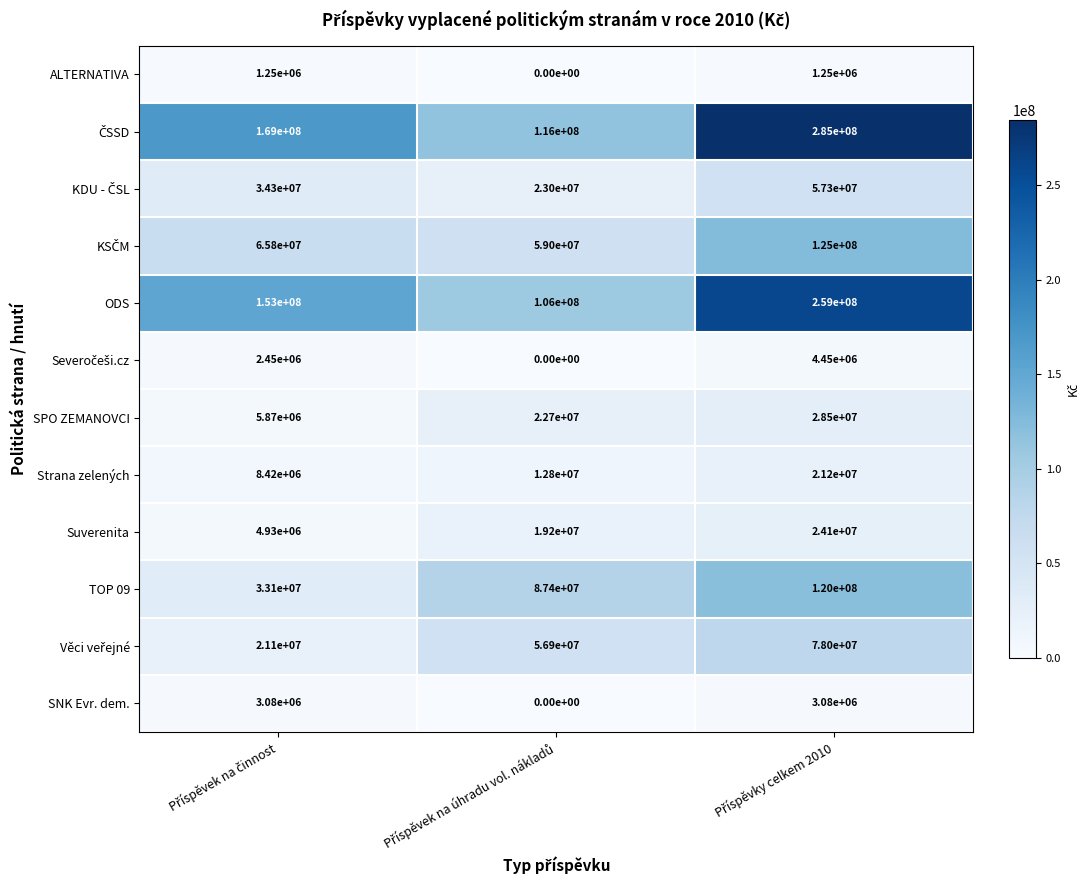

Count the SPO ZEMANOVCI values in the range 5870000 to 28500000.

3